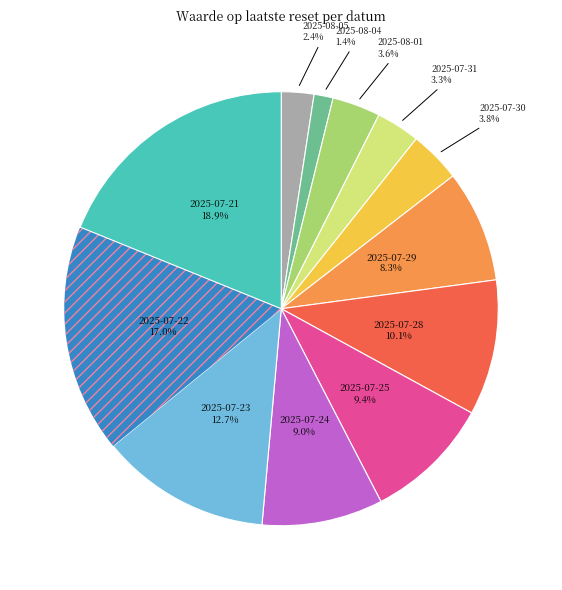

Is there any slice that represents more than half of the pie?

No